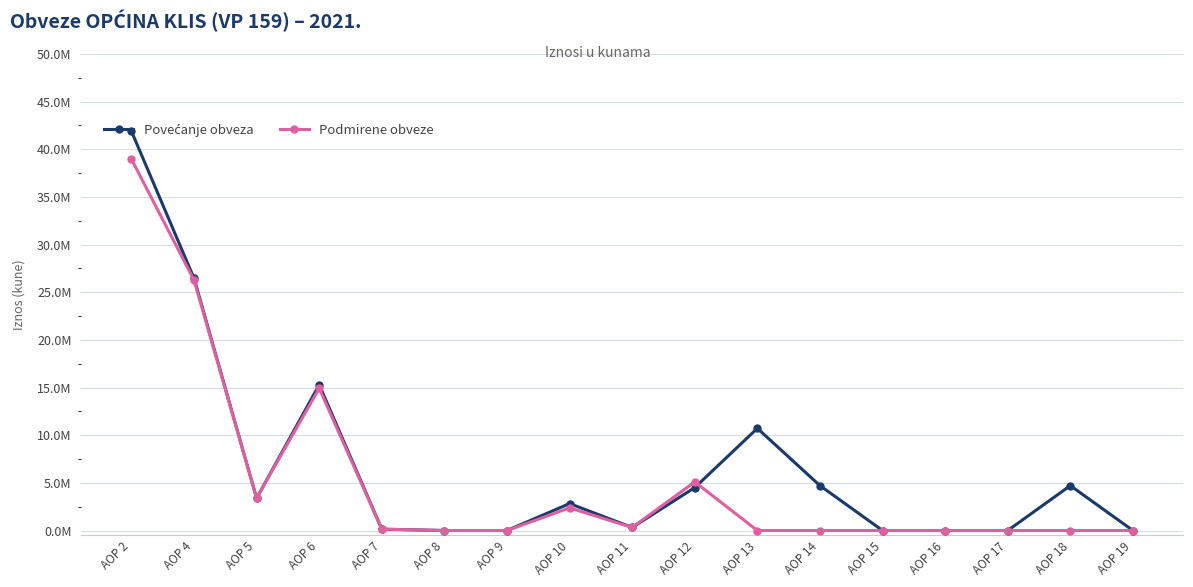

Where is the first local minimum for Podmirene obveze?

AOP 5